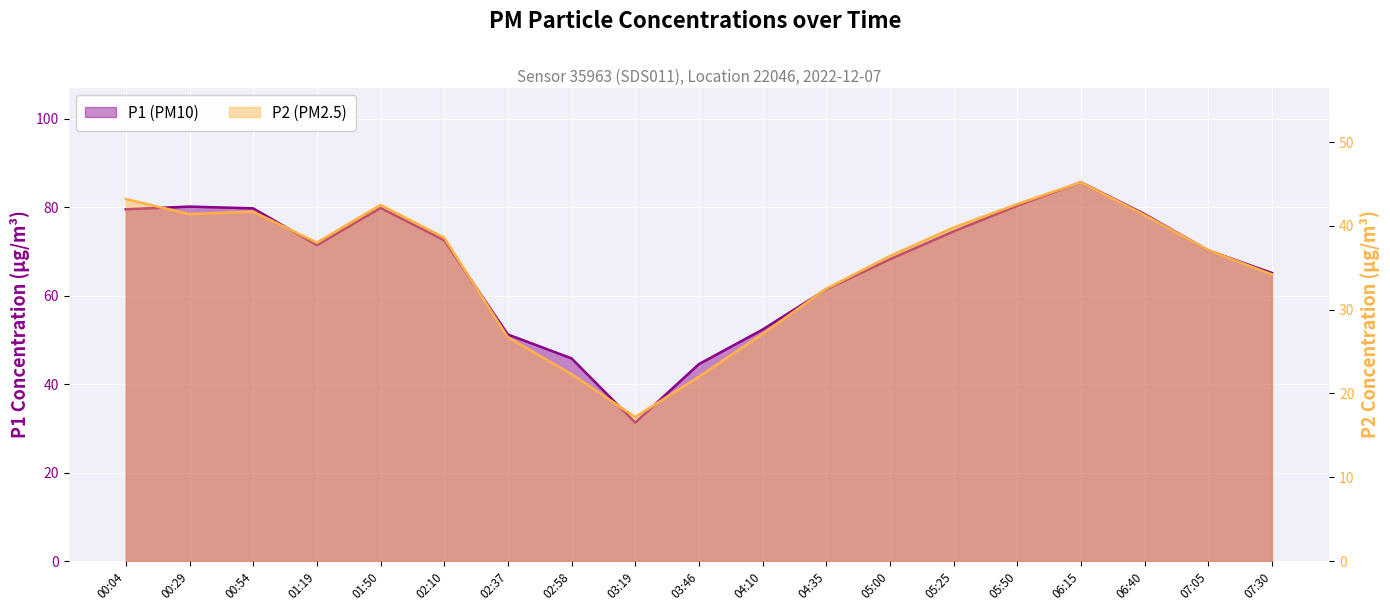

Does the chart display data point markers on the line(s)?

No